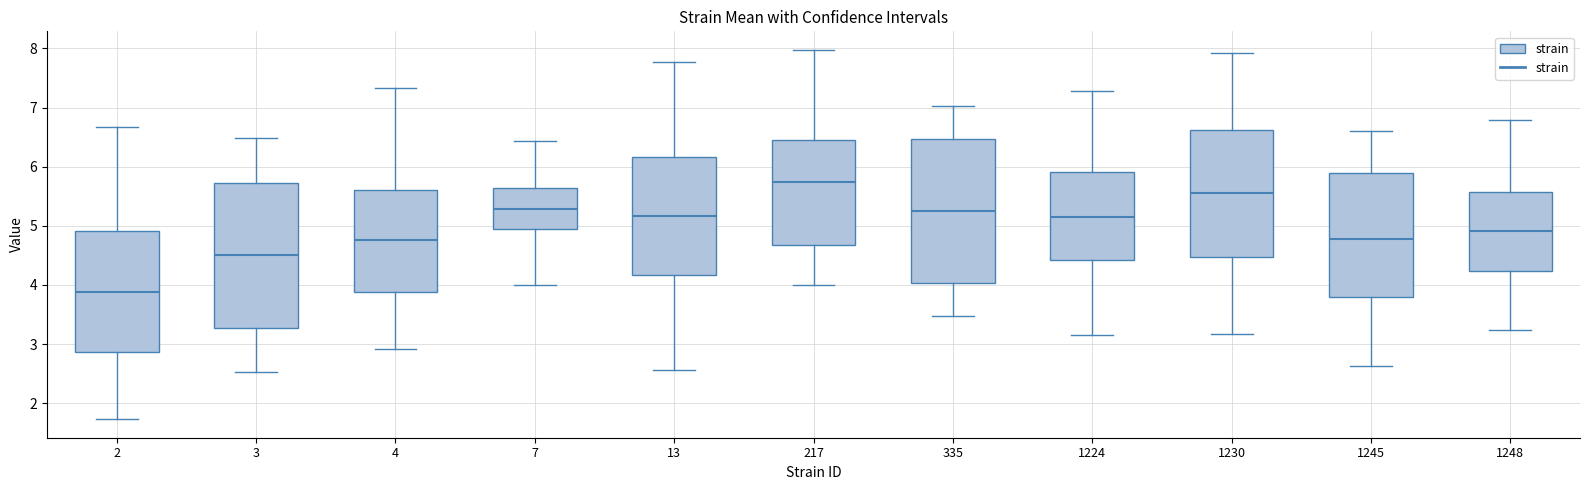

Which box has the lowest median line?

2